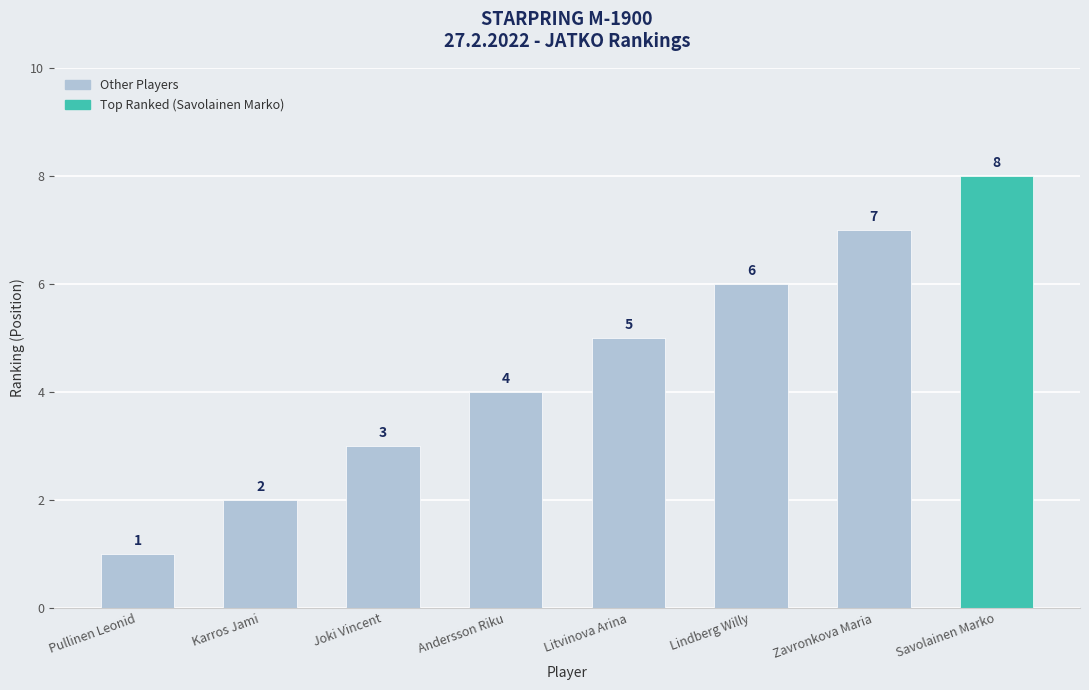

Is it true that the value at Lindberg Willy is 6?

True